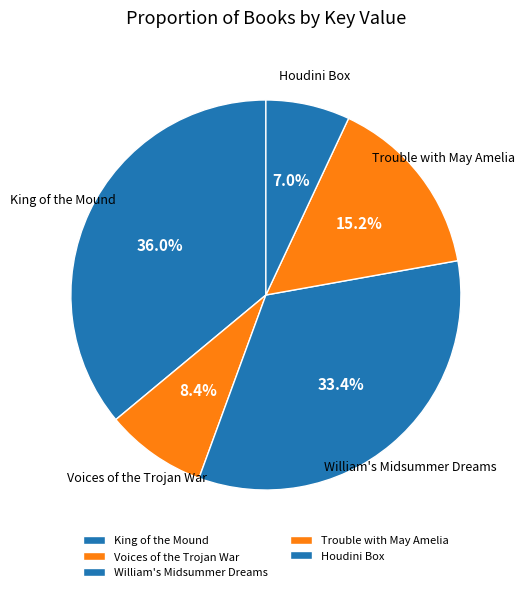

To the nearest percent, what portion does King of the Mound represent?

36%